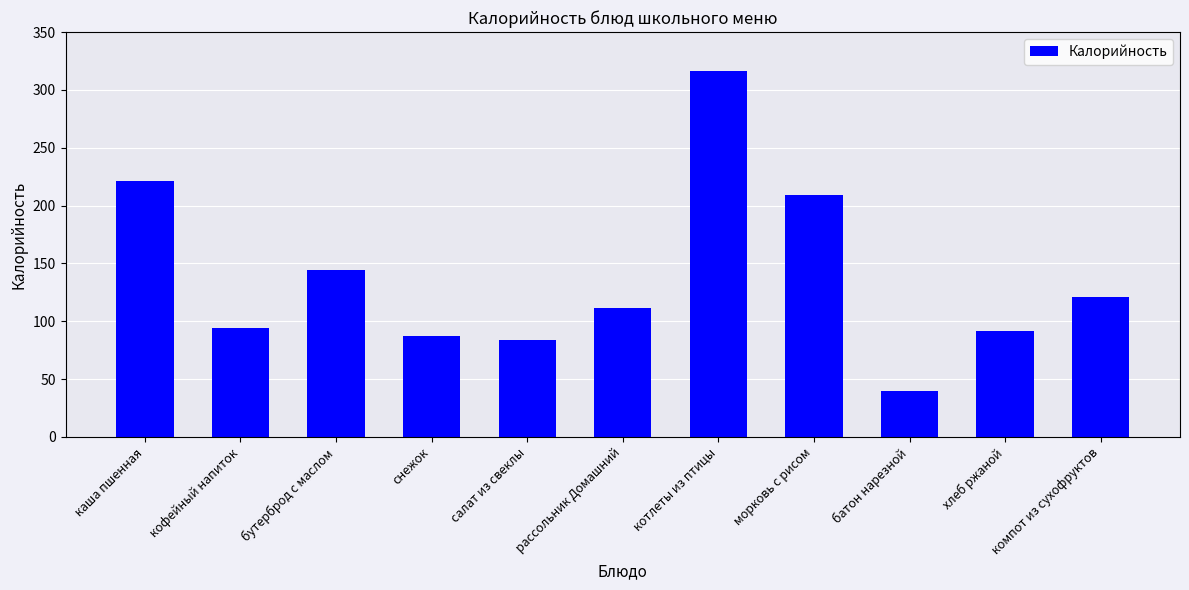

Which has a higher value, бутерброд с маслом or котлеты из птицы?

котлеты из птицы